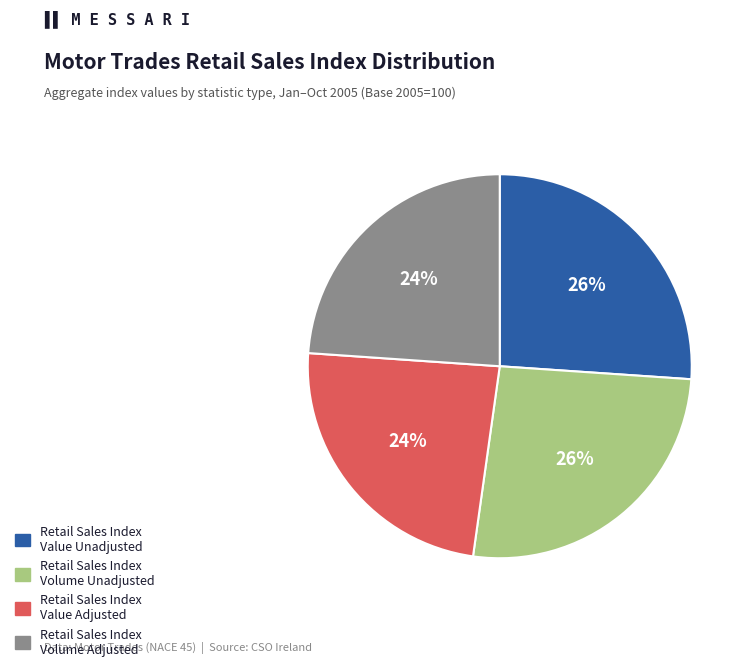

Is there any slice that represents more than half of the pie?

No